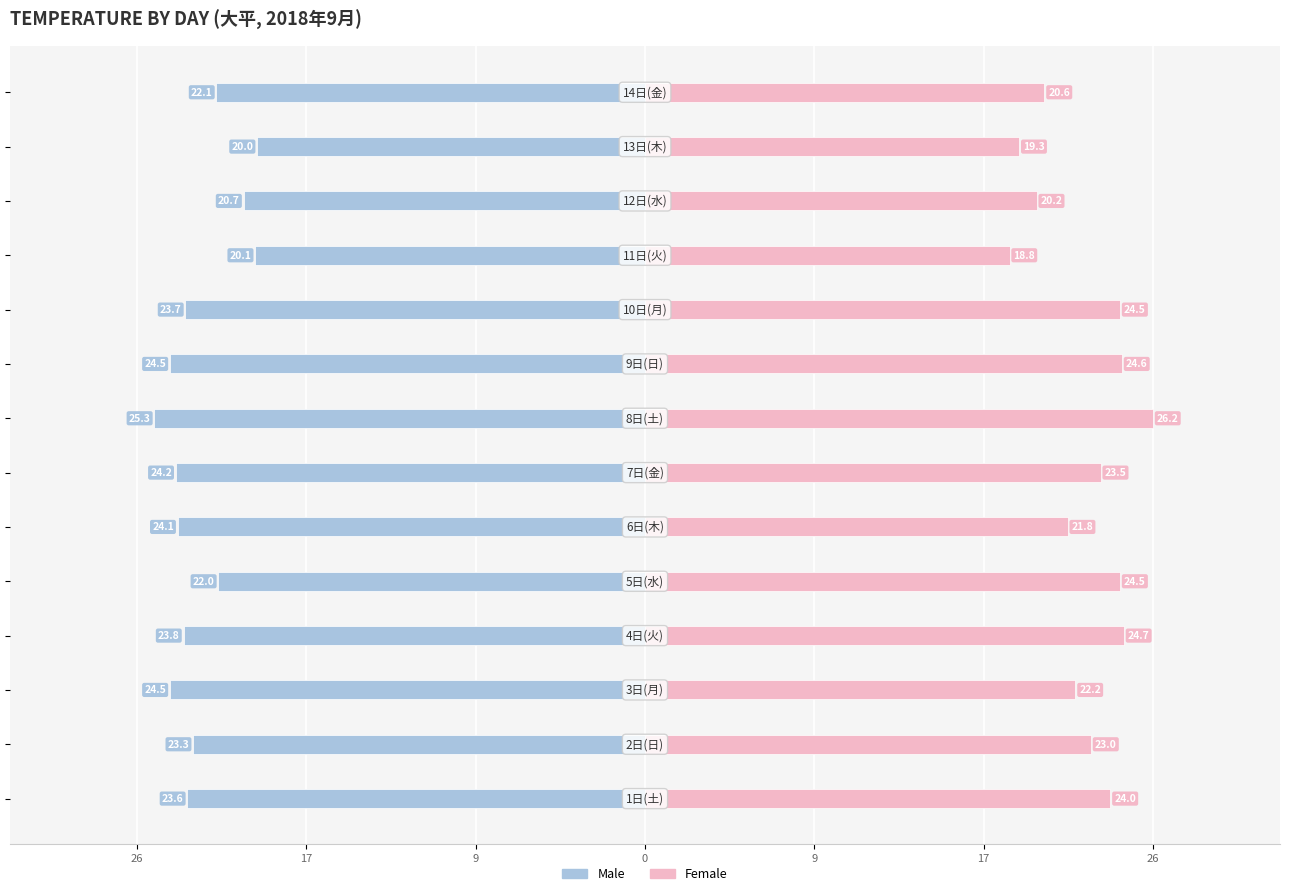

Are the bars grouped side by side (vs. stacked)?

Yes